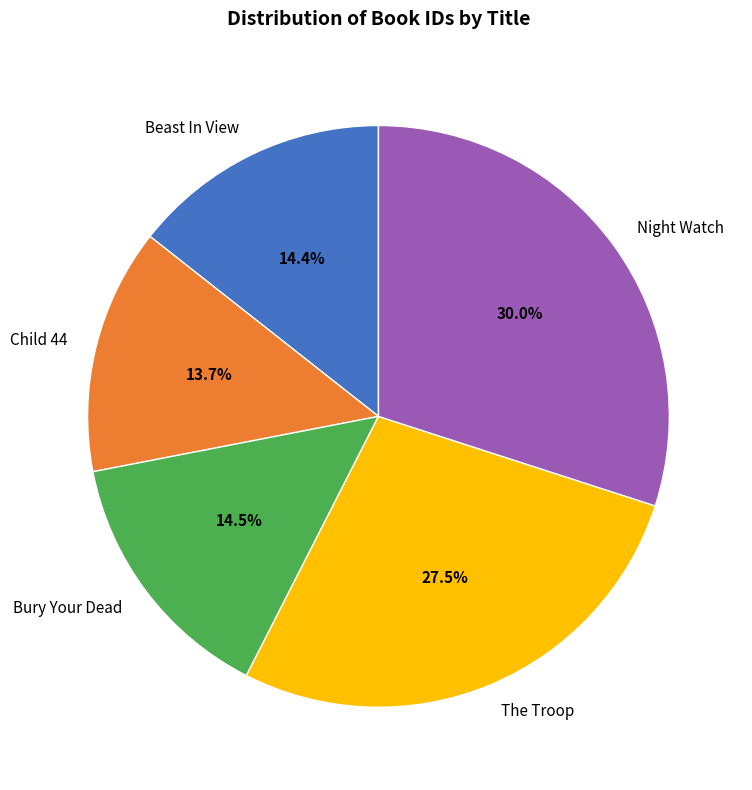

Which category has the biggest portion of the pie?

Night Watch